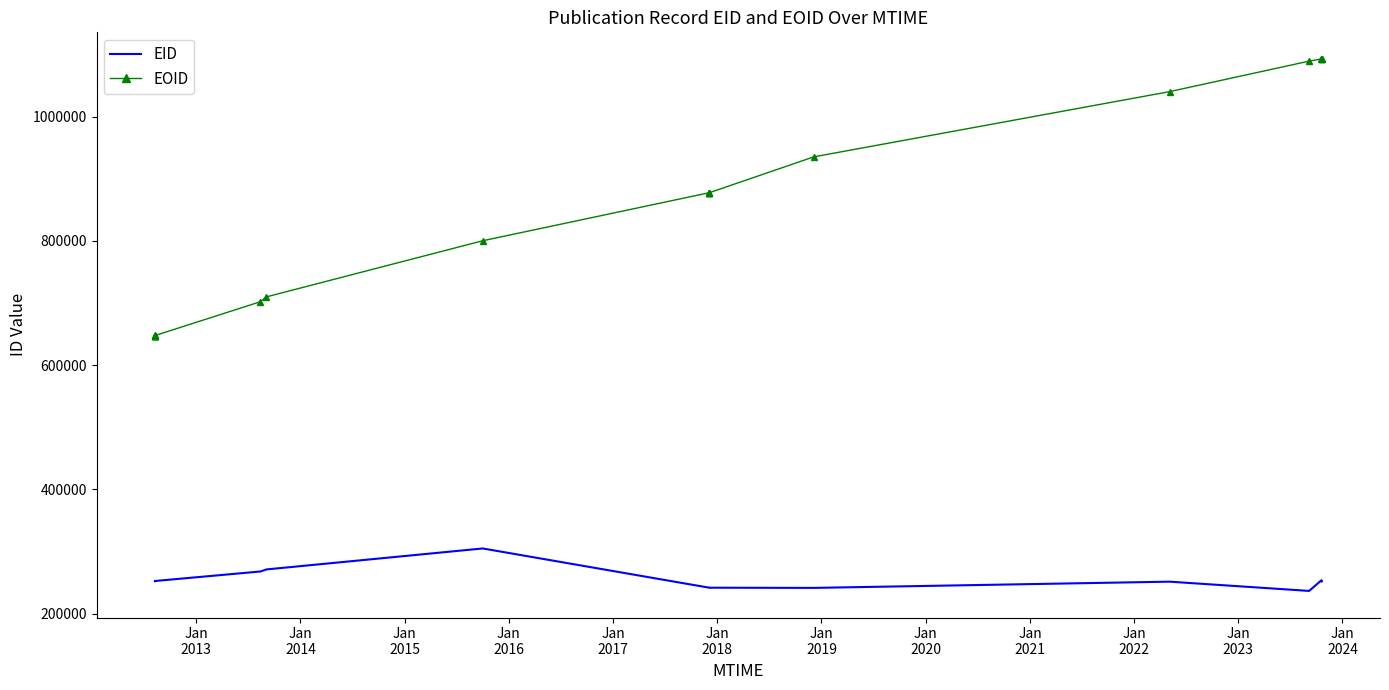

What are all the series names shown in the legend?

EID, EOID